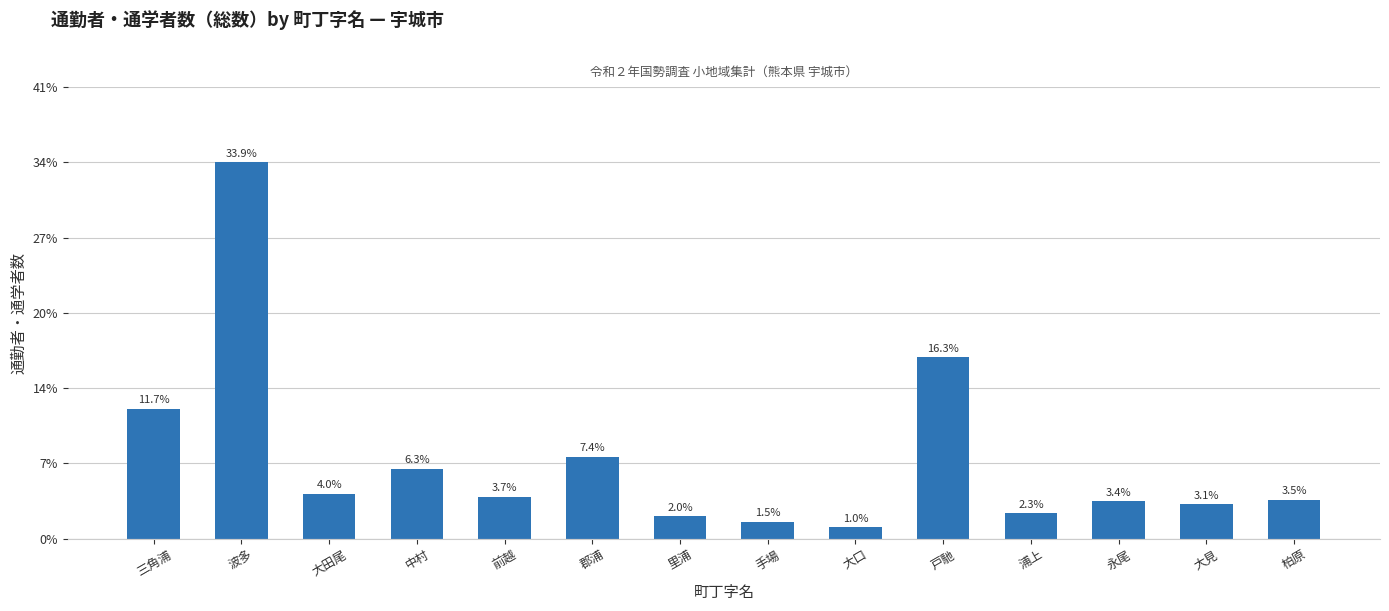

What is the label of the 10th bar from the right?

前越